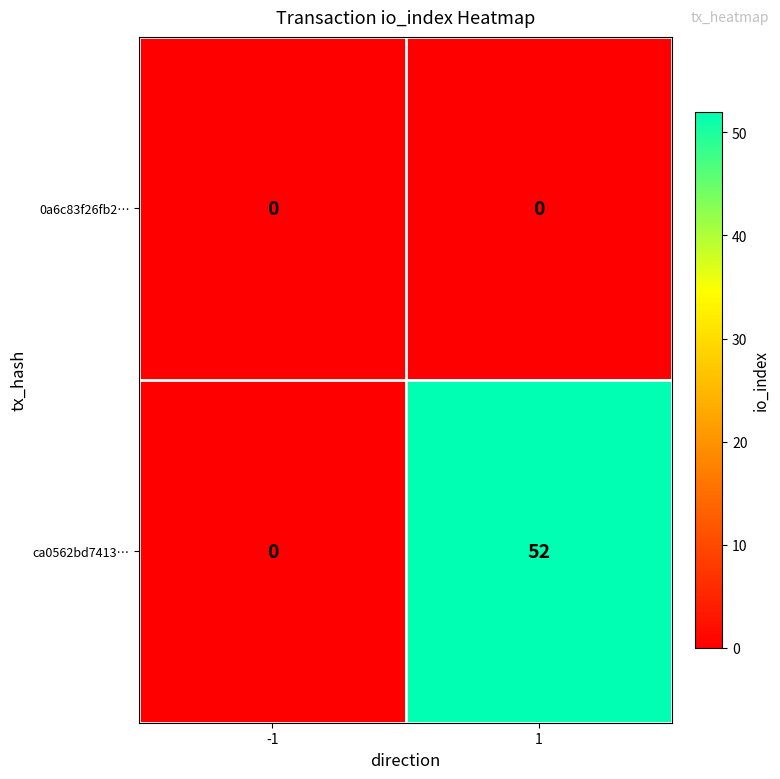

At which category is the sum across all series the highest?

1